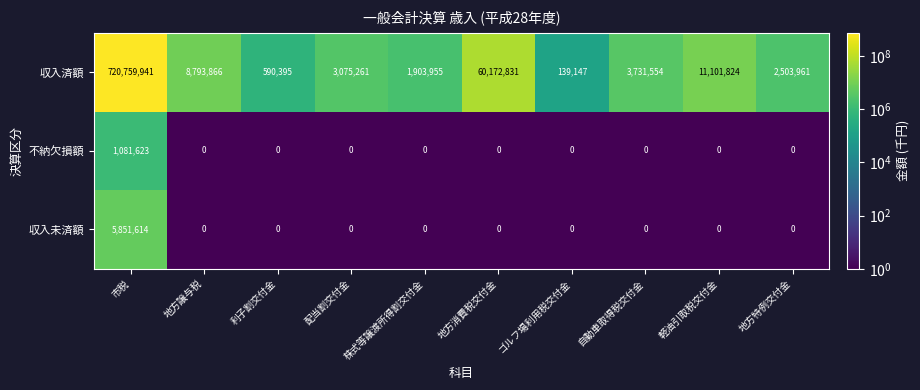

Rank the series by their maximum value, from lowest to highest.

不納欠損額, 収入未済額, 収入済額